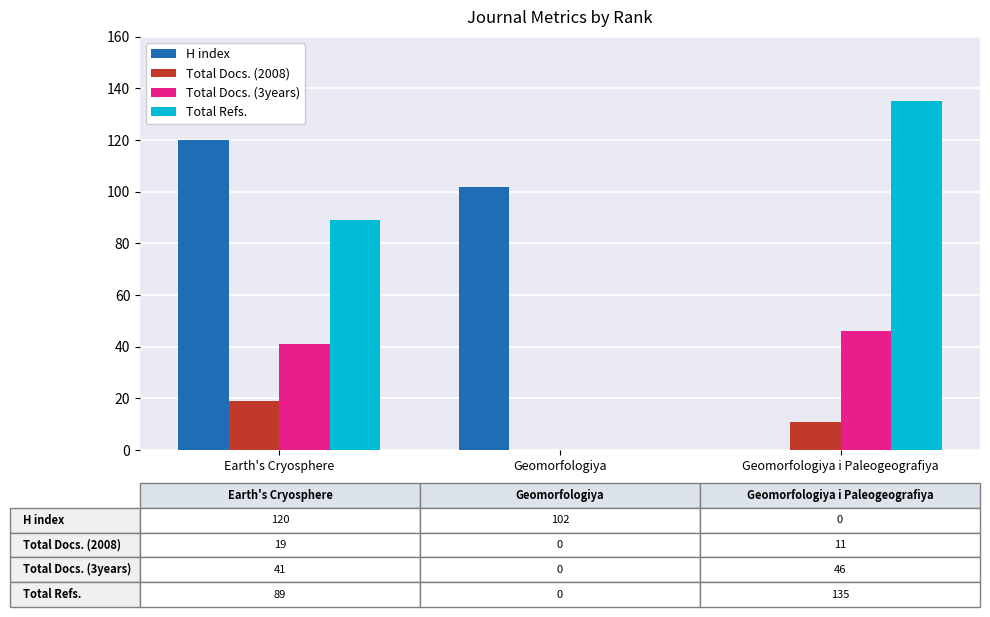

What is the maximum value for H index?

120